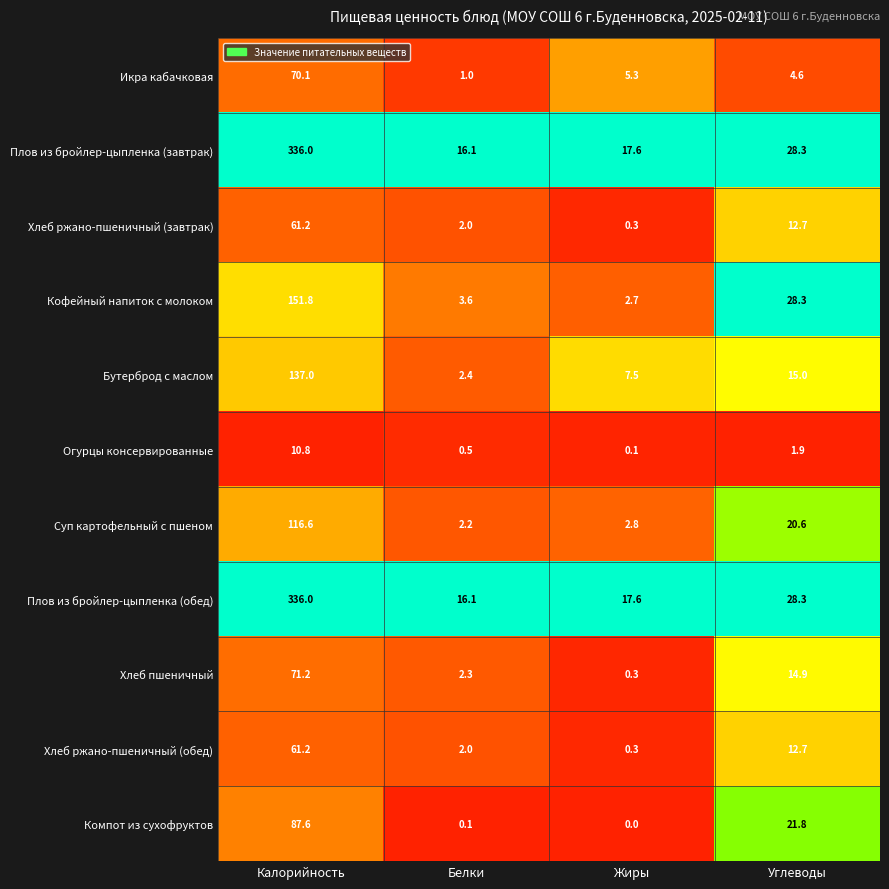

Between Белки and Углеводы, which series saw the biggest shift?

Кофейный напиток с молоком